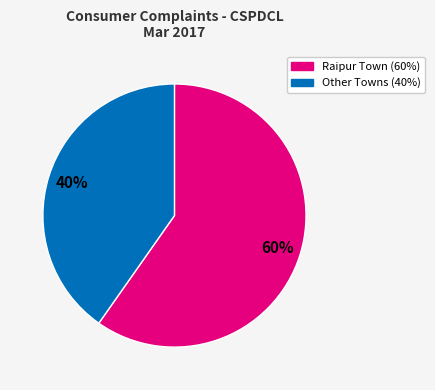

Is there any slice that represents more than half of the pie?

Yes